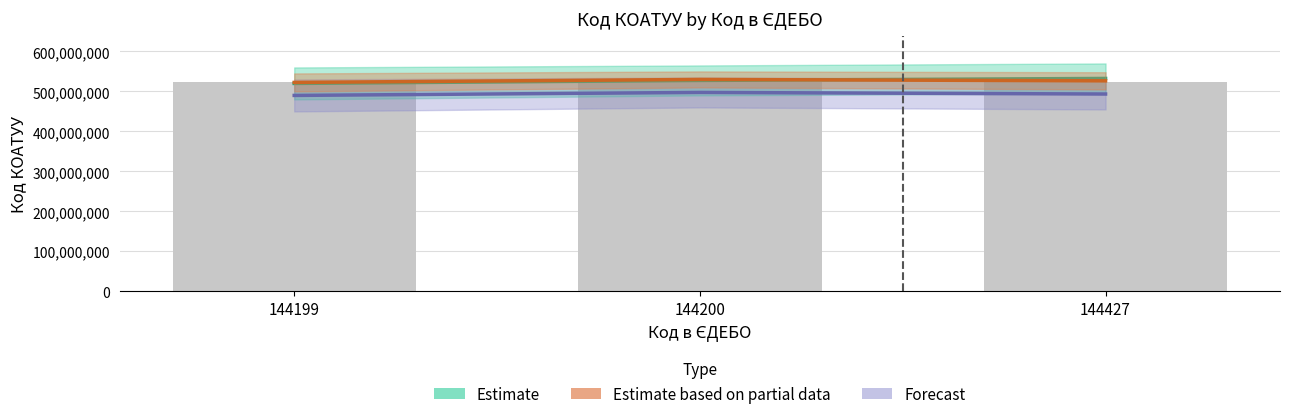

At which category is the sum across all series the highest?

144200